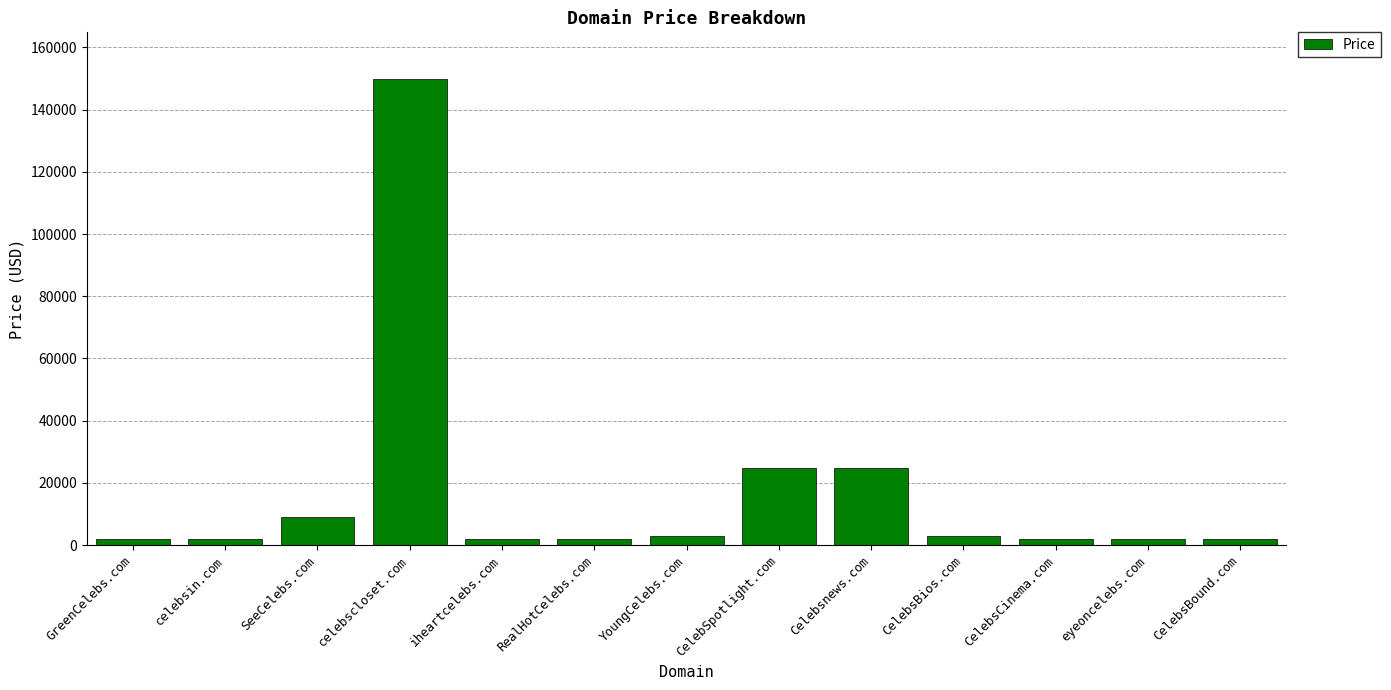

What is the label of the 8th bar from the left?

CelebSpotlight.com